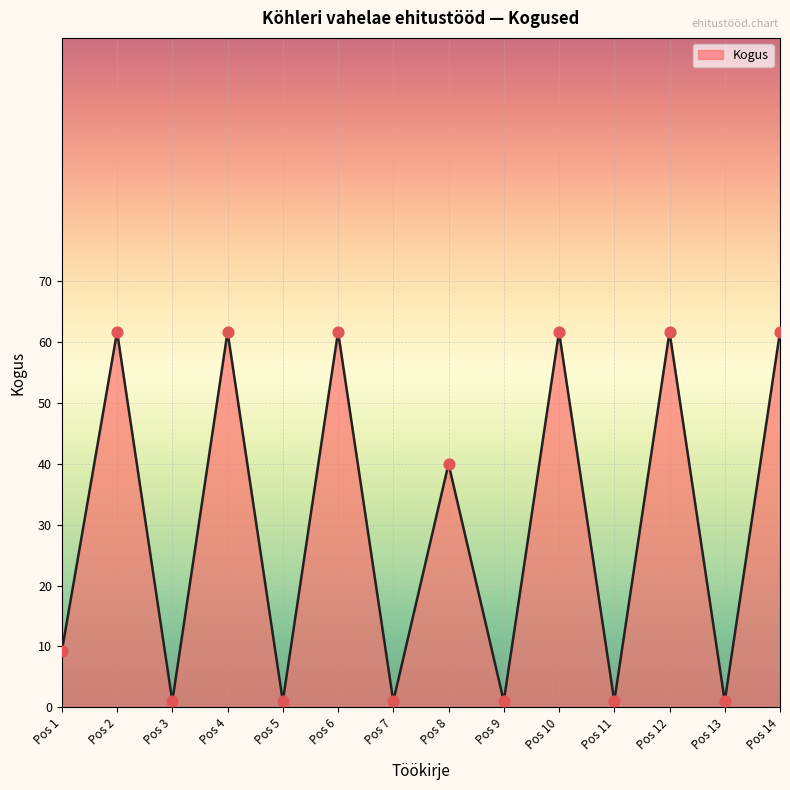

What is the change in value from Pos 4 to Pos 8?

-21.7